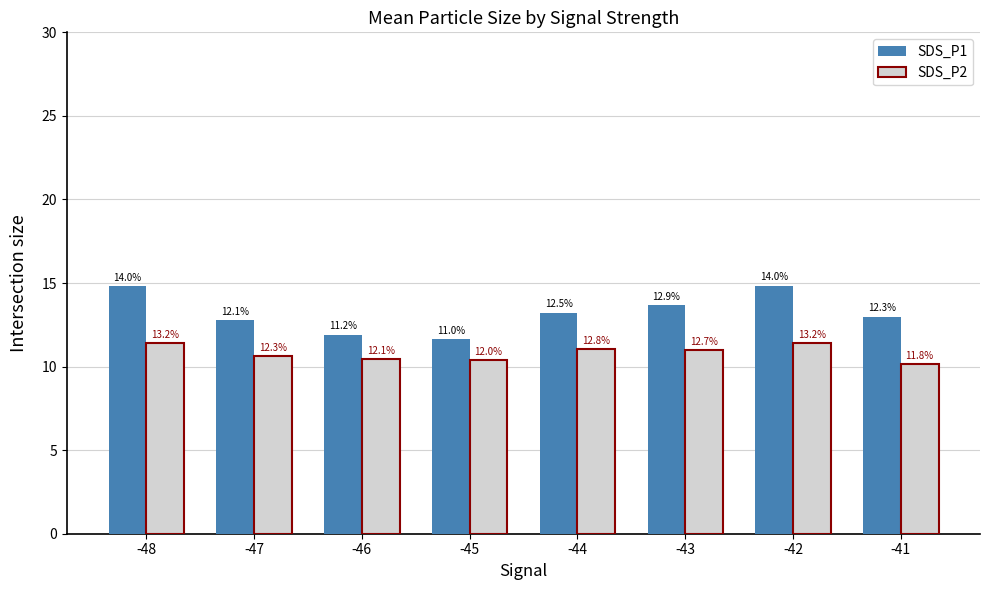

At how many categories does at least one series exceed 10?

8